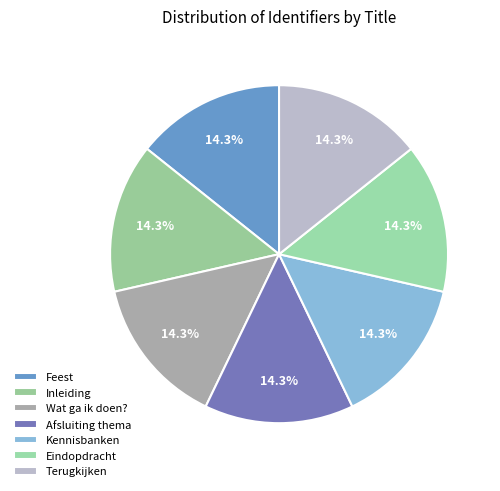

What is the smallest slice in the pie chart?

Feest